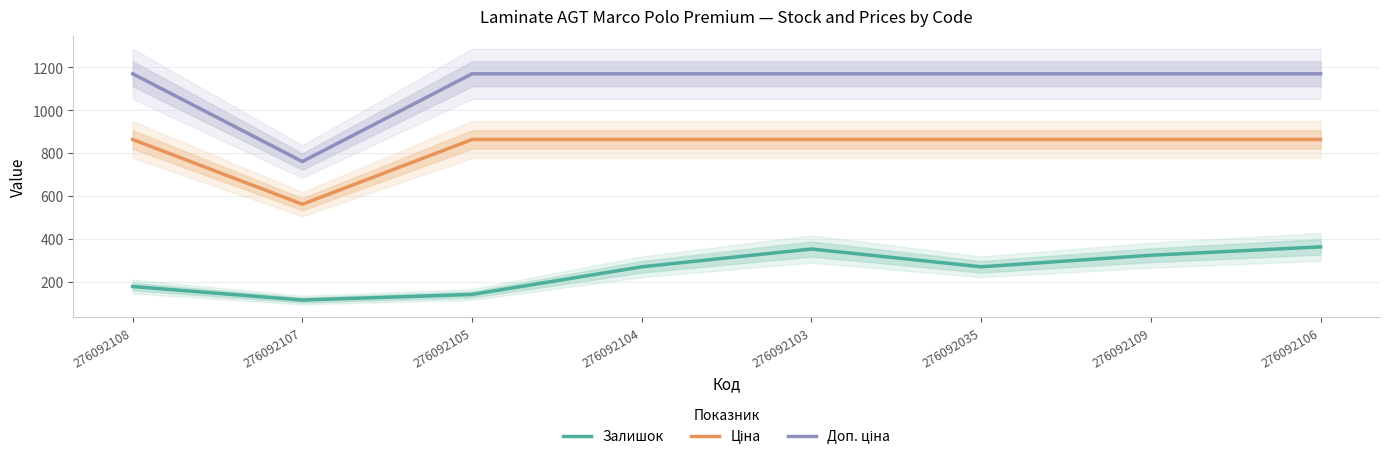

True or false: Залишок and Доп. ціна cross at least once.

False